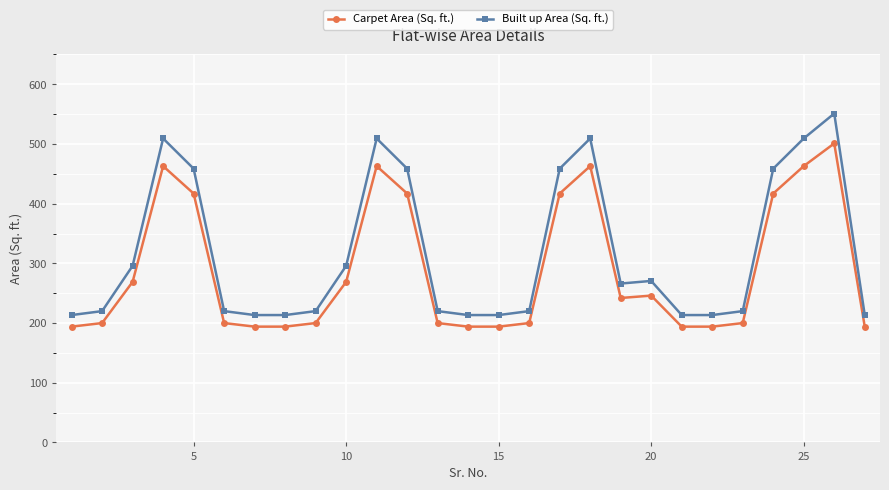

At how many categories does at least one series exceed 537?

1